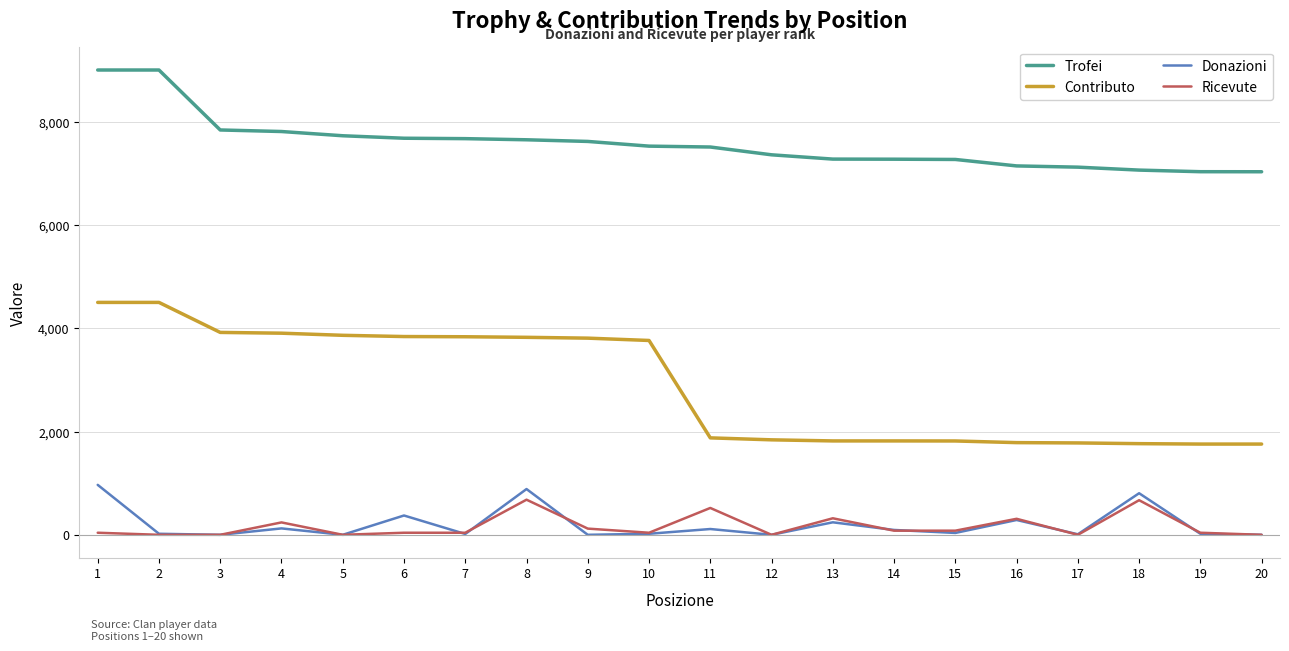

Which series has the largest total across all categories?

Trofei